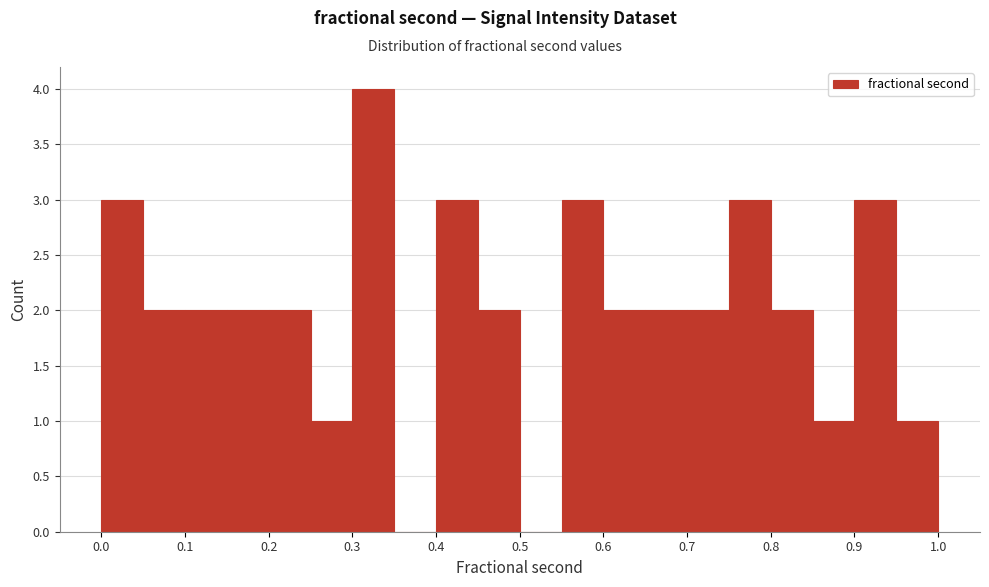

Reading left to right, list every bar in this chart as the range it spans on the x-axis followed by its height. The values are not printed on the chart, so give them approximately, as read against the axis.

0.00 to 0.05: 3
0.05 to 0.10: 2
0.10 to 0.15: 2
0.15 to 0.20: 2
0.20 to 0.25: 2
0.25 to 0.30: 1
0.30 to 0.35: 4
0.35 to 0.40: 0
0.40 to 0.45: 3
0.45 to 0.50: 2
0.50 to 0.55: 0
0.55 to 0.60: 3
0.60 to 0.65: 2
0.65 to 0.70: 2
0.70 to 0.75: 2
0.75 to 0.80: 3
0.80 to 0.85: 2
0.85 to 0.90: 1
0.90 to 0.95: 3
0.95 to 1.00: 1